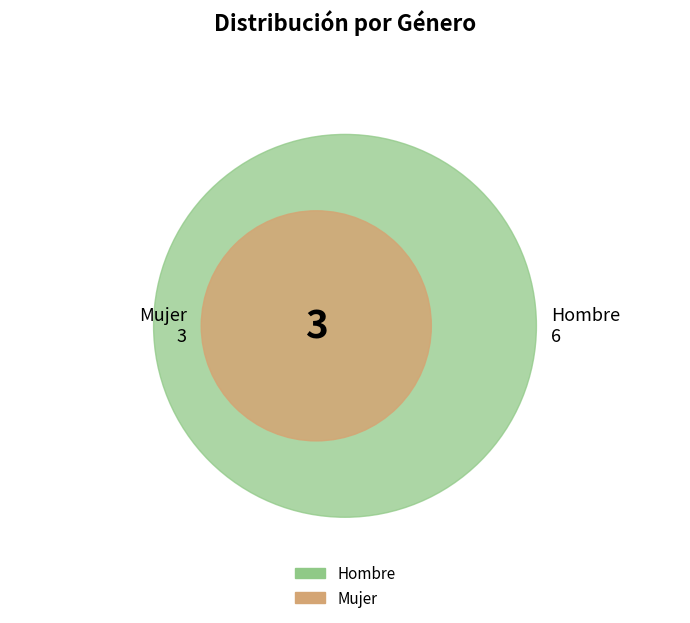

Rank the categories by value from lowest to highest.

Mujer, Hombre